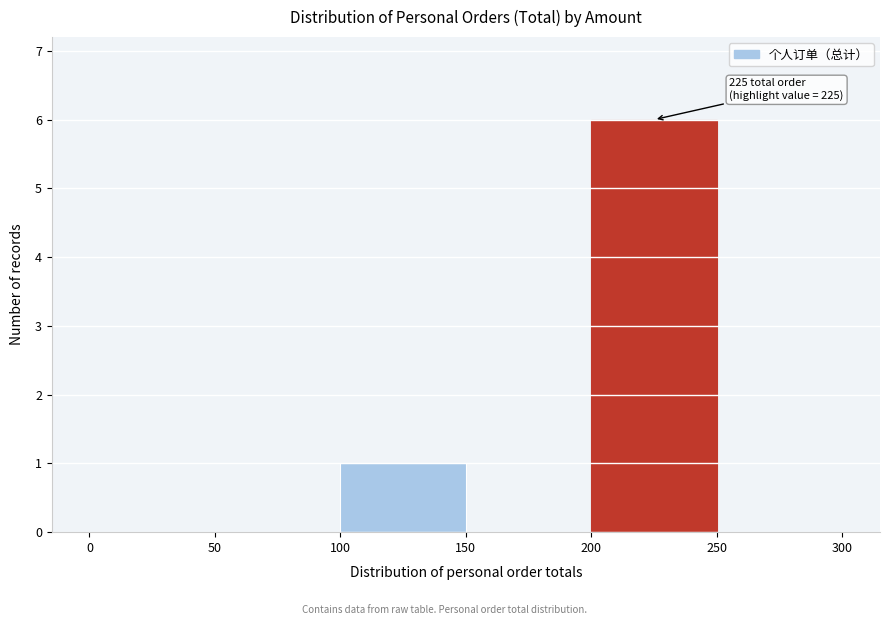

Which range on the x-axis has the tallest bar?

200 to 250